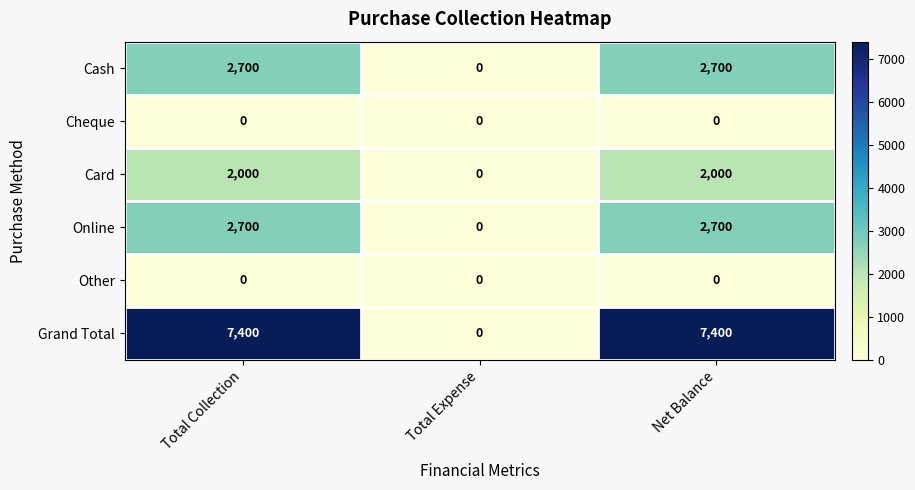

Which series has the largest range (max minus min)?

Grand Total